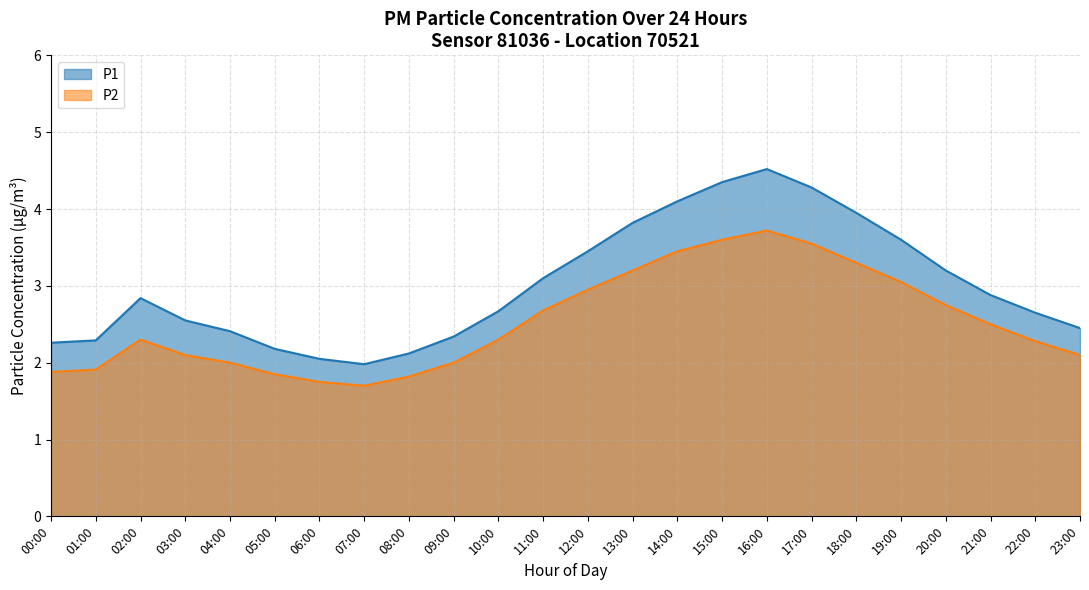

Reading left to right, extract all data points from this chart.

P1: 00:00=2.3	01:00=2.3	02:00=2.8	03:00=2.5	04:00=2.4	05:00=2.2	06:00=2.0	07:00=2.0	08:00=2.1	09:00=2.3	10:00=2.7	11:00=3.1	12:00=3.5	13:00=3.8	14:00=4.1	15:00=4.3	16:00=4.5	17:00=4.3	18:00=4.0	19:00=3.6	20:00=3.2	21:00=2.9	22:00=2.6	23:00=2.5
P2: 00:00=1.9	01:00=1.9	02:00=2.3	03:00=2.1	04:00=2.0	05:00=1.9	06:00=1.8	07:00=1.7	08:00=1.8	09:00=2.0	10:00=2.3	11:00=2.7	12:00=3.0	13:00=3.2	14:00=3.5	15:00=3.6	16:00=3.7	17:00=3.5	18:00=3.3	19:00=3.0	20:00=2.8	21:00=2.5	22:00=2.3	23:00=2.1